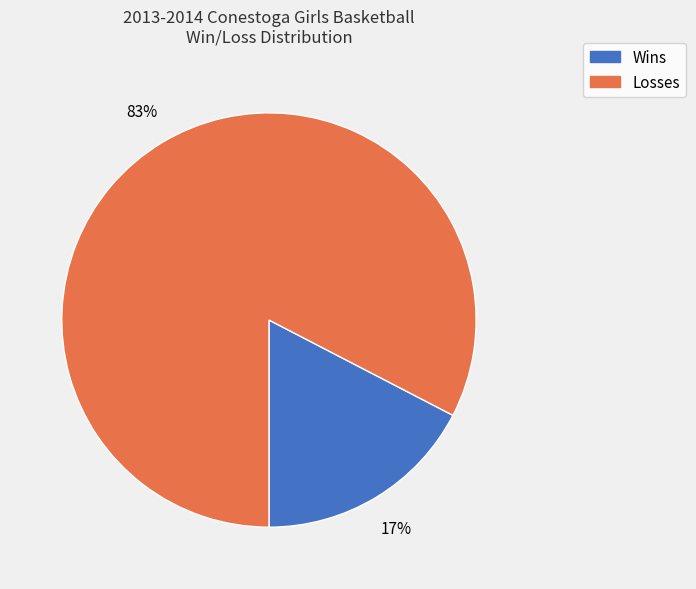

To the nearest percent, what is the average slice percentage?

50%